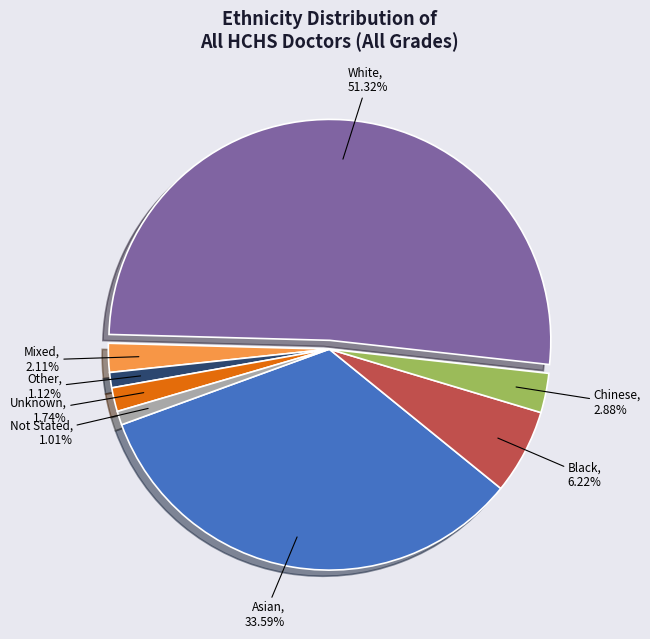

What is the majority slice?

White